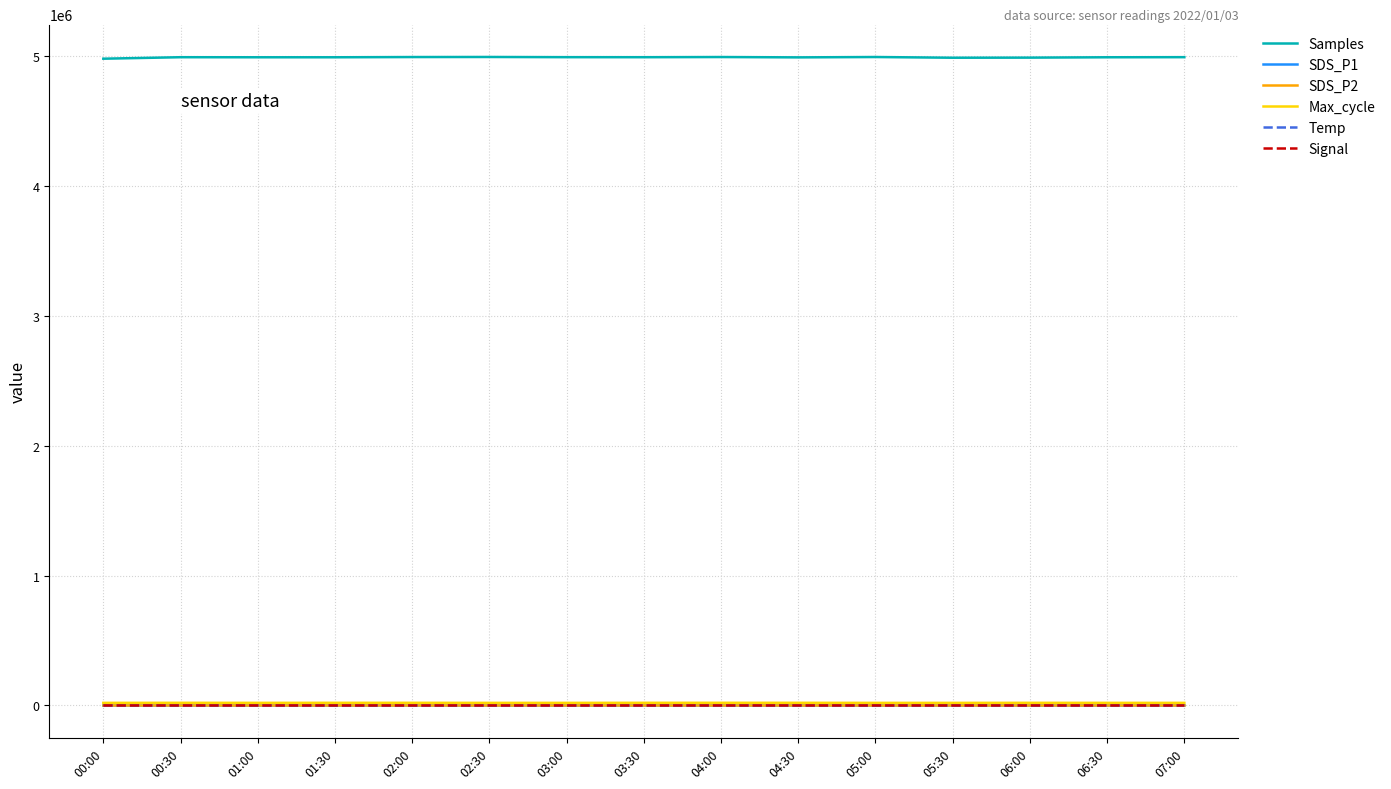

Is this an area chart (filled region under the line)?

No